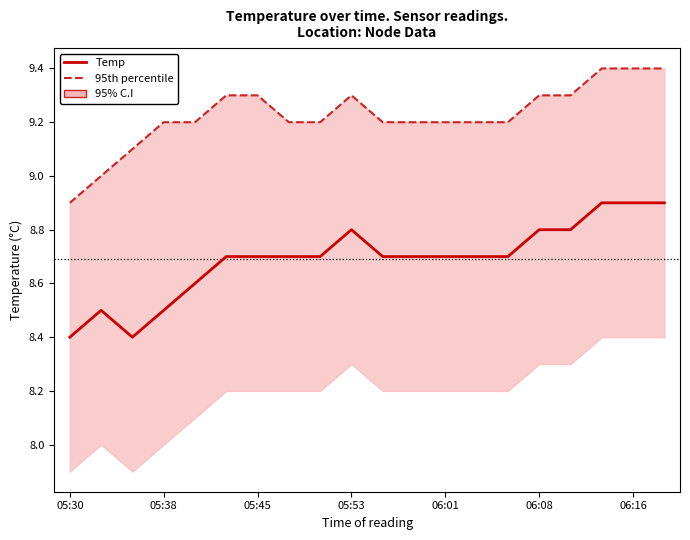

How many data points does each series have?

20